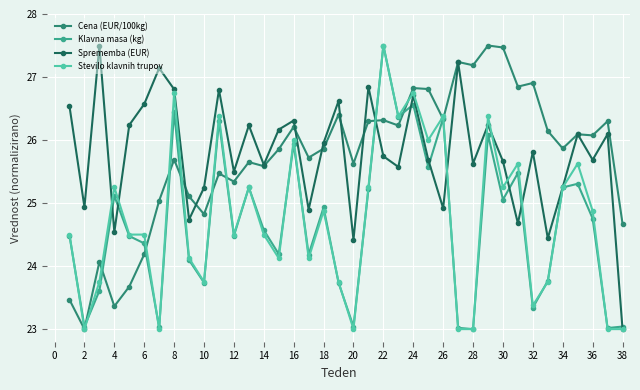

What is the value of the Cena (EUR/100kg) point at the 11th from the left?

25.5